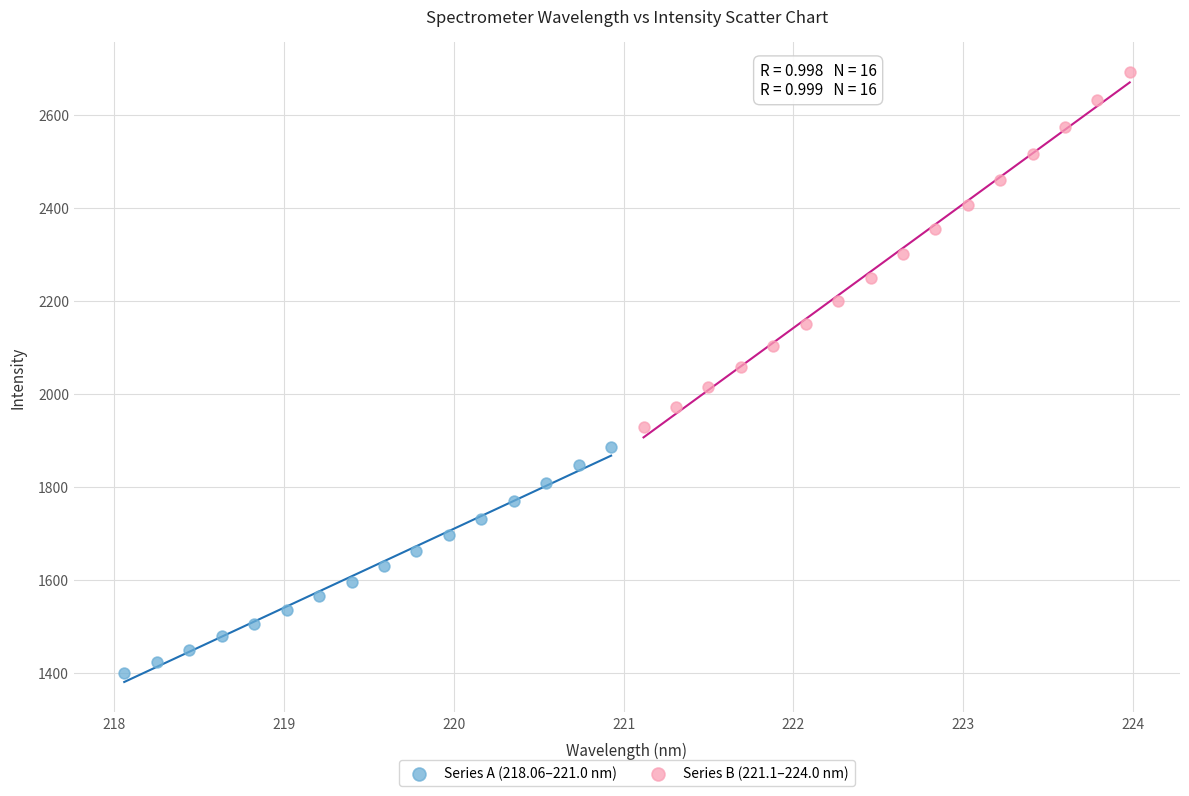

Which series contains the highest Y value?

Series B (221.1–224.0 nm)